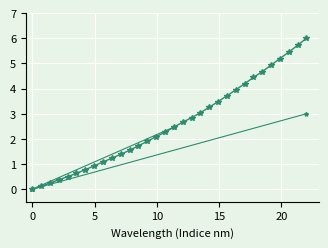

True or false: there are more than 1 points higher than both neighbors.

False